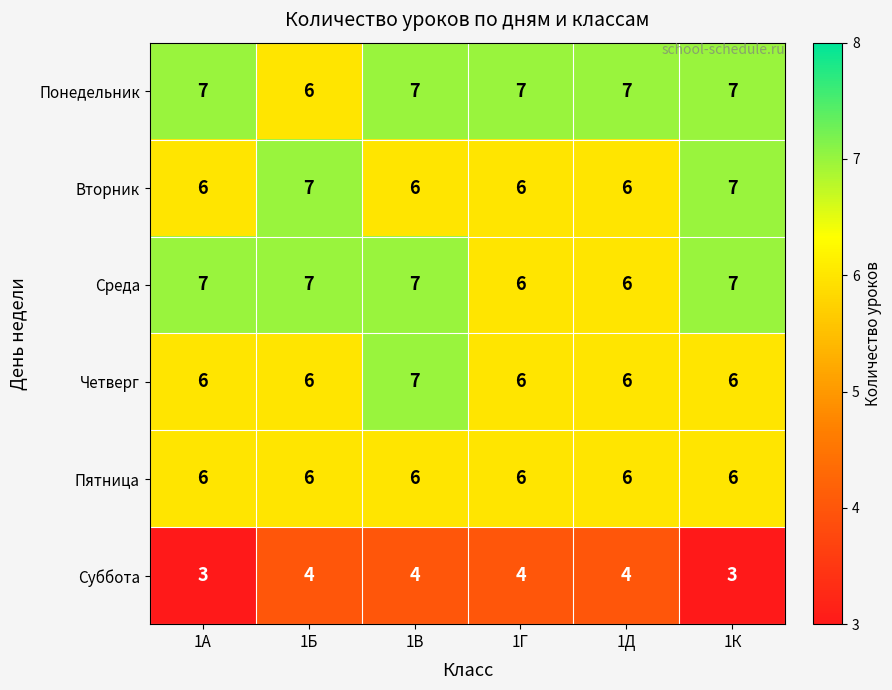

The Среда series shows 7 at 1В. True or false?

True